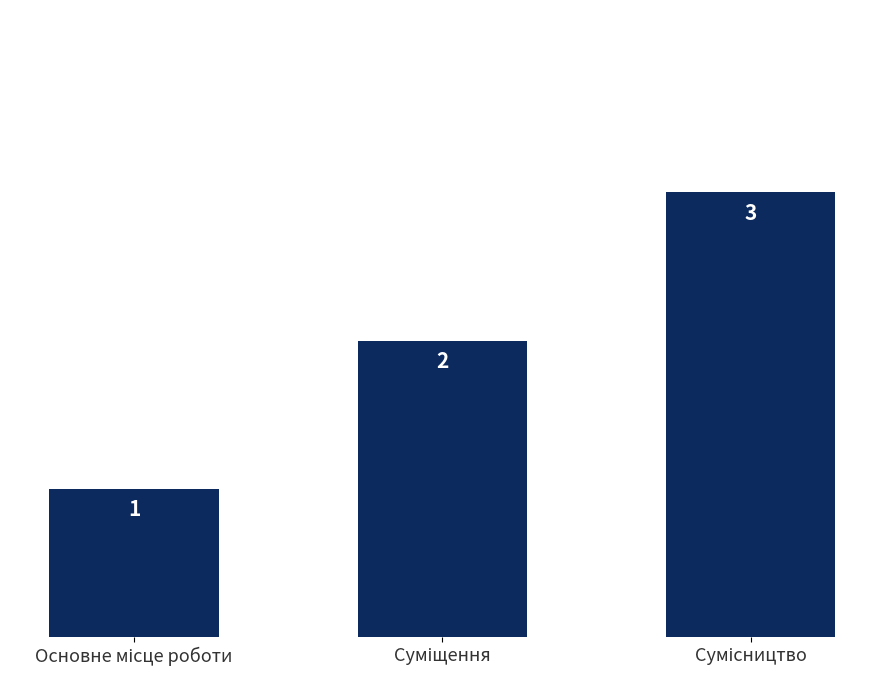

Count the values in the range 1 to 3.

3